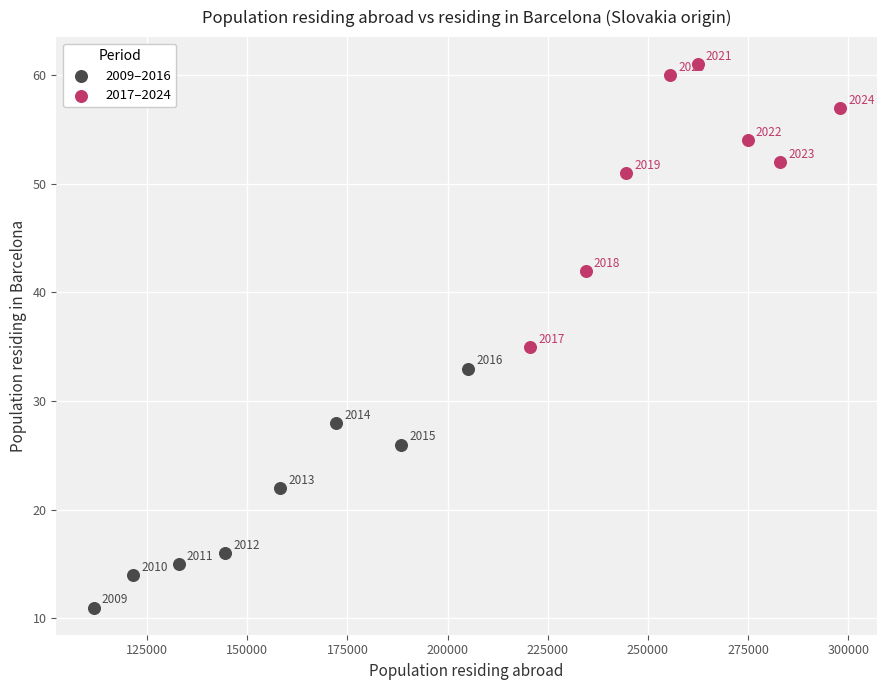

Which series contains the lowest Y value?

2009–2016